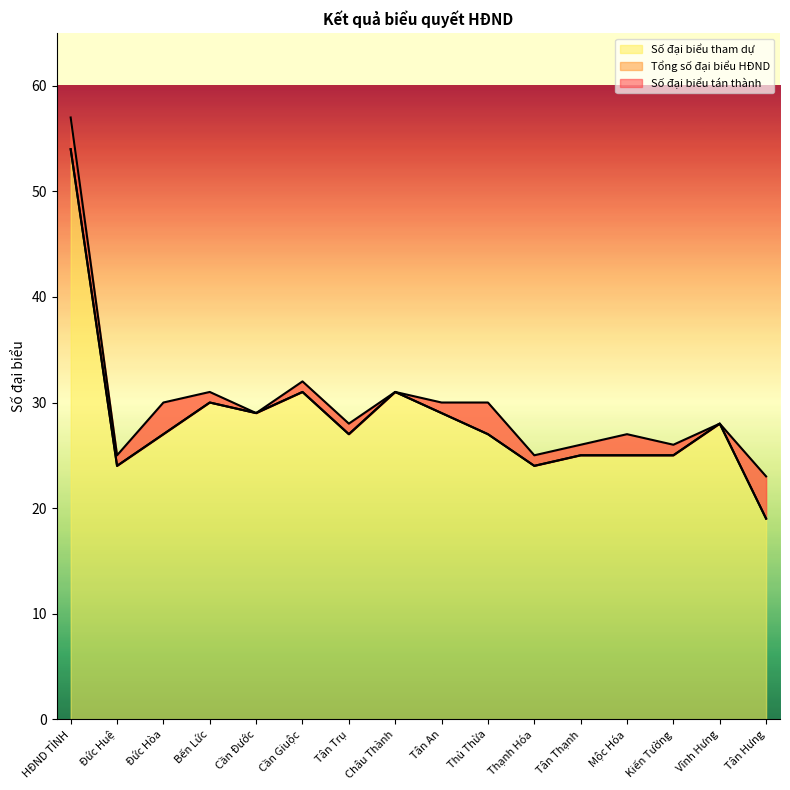

True or false: Tổng số đại biểu HĐND has a value of 30 at Đức Hòa.

True